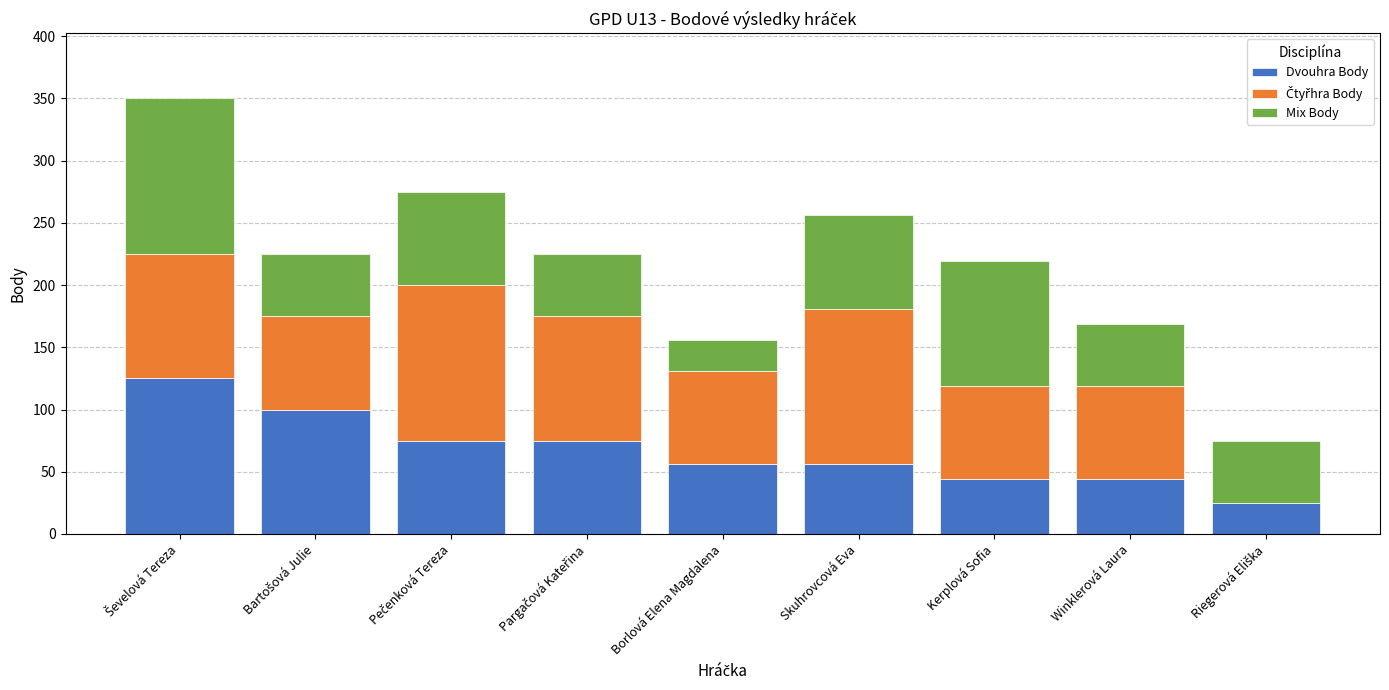

What is the total value across all series at Borlová Elena Magdalena?

156